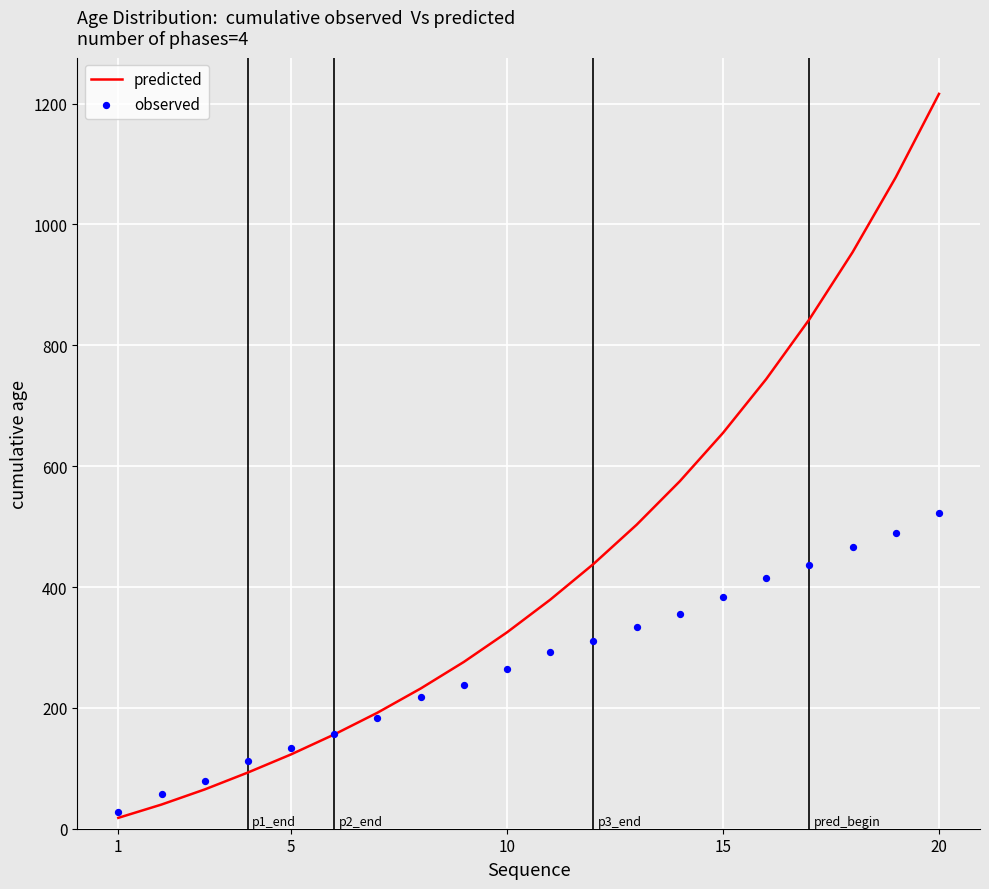

Which series contains the lowest Y value?

predicted